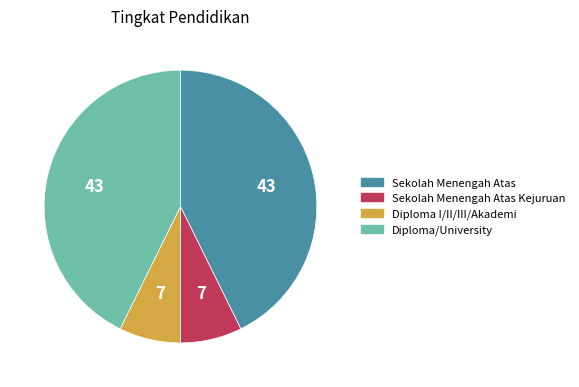

Is there any slice that represents more than half of the pie?

No